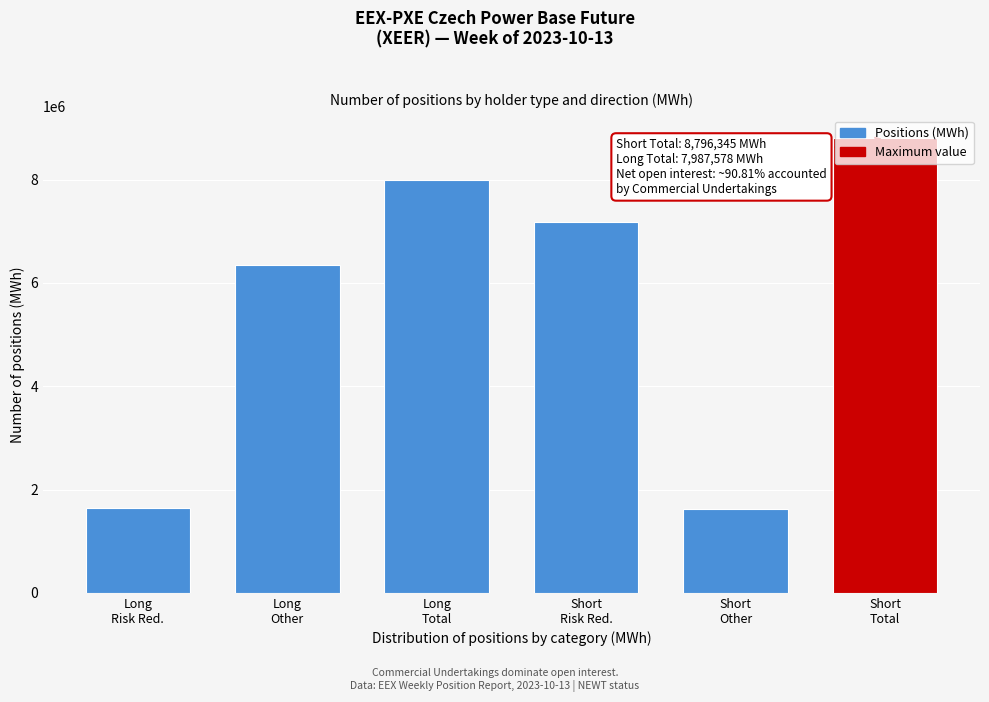

What is the difference between the maximum and minimum values?

7179629